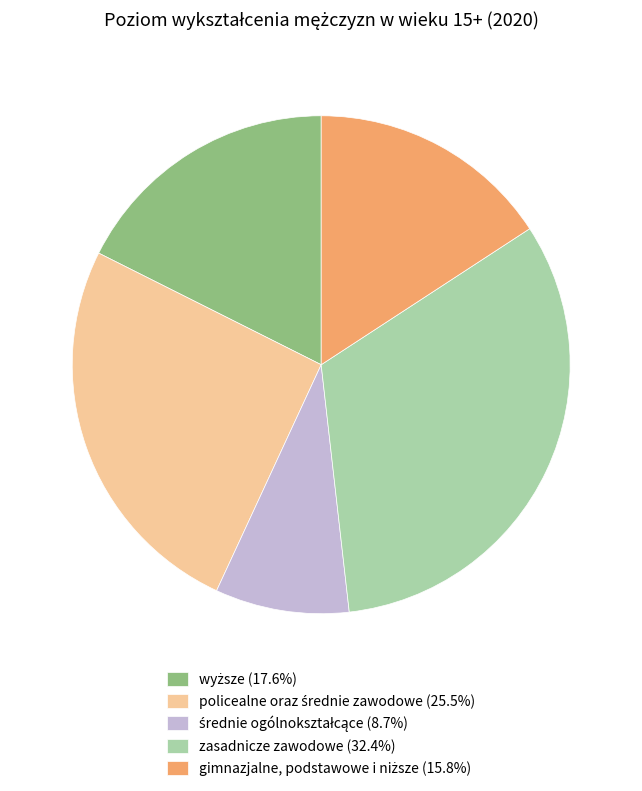

Is there any slice that represents more than half of the pie?

No